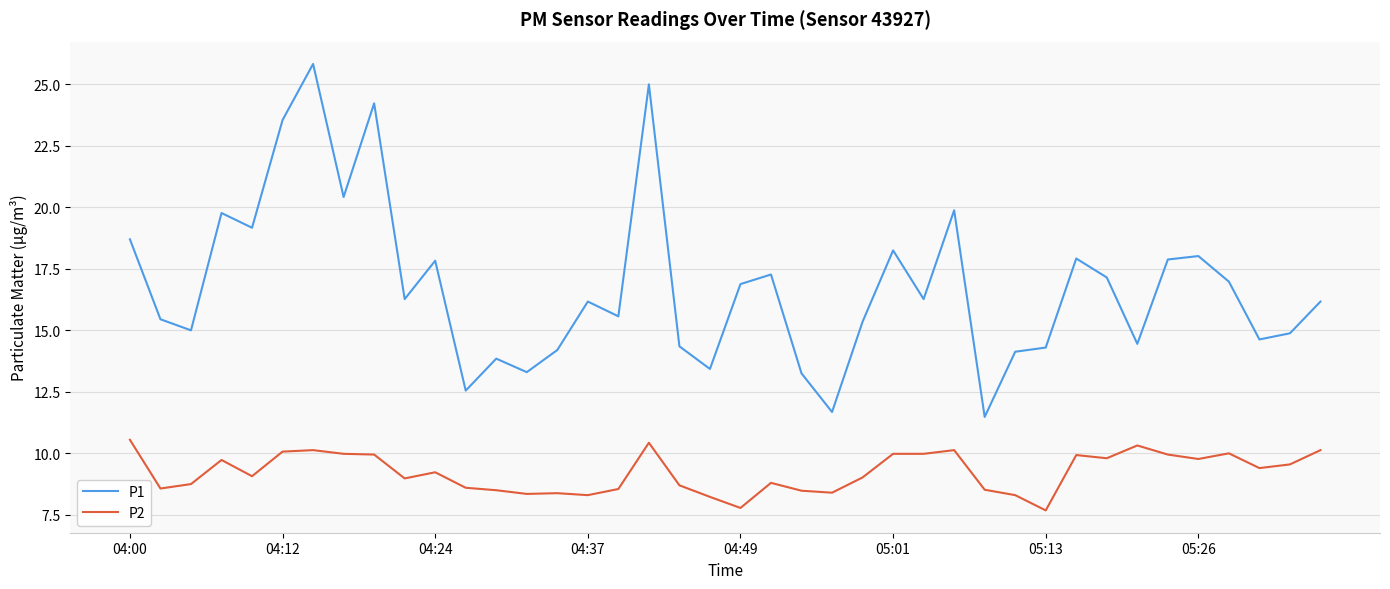

Which series has the widest spread of values?

P1